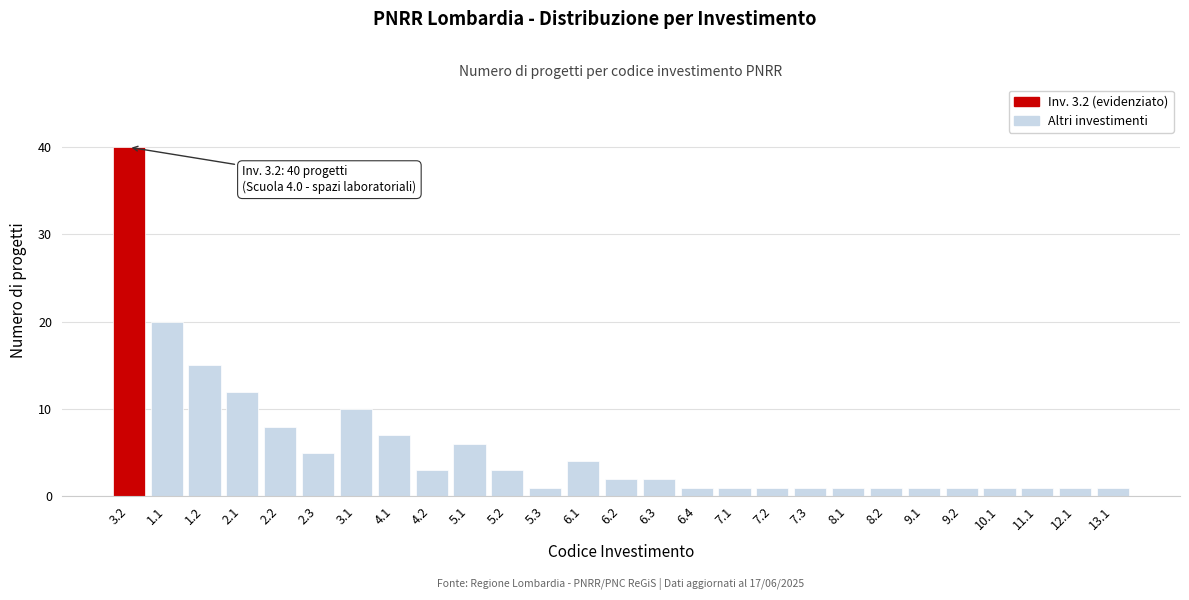

Reading left to right, extract all data points from this chart.

3.2=40	1.1=20	1.2=15	2.1=12	2.2=8	2.3=5	3.1=10	4.1=7	4.2=3	5.1=6	5.2=3	5.3=1	6.1=4	6.2=2	6.3=2	6.4=1	7.1=1	7.2=1	7.3=1	8.1=1	8.2=1	9.1=1	9.2=1	10.1=1	11.1=1	12.1=1	13.1=1